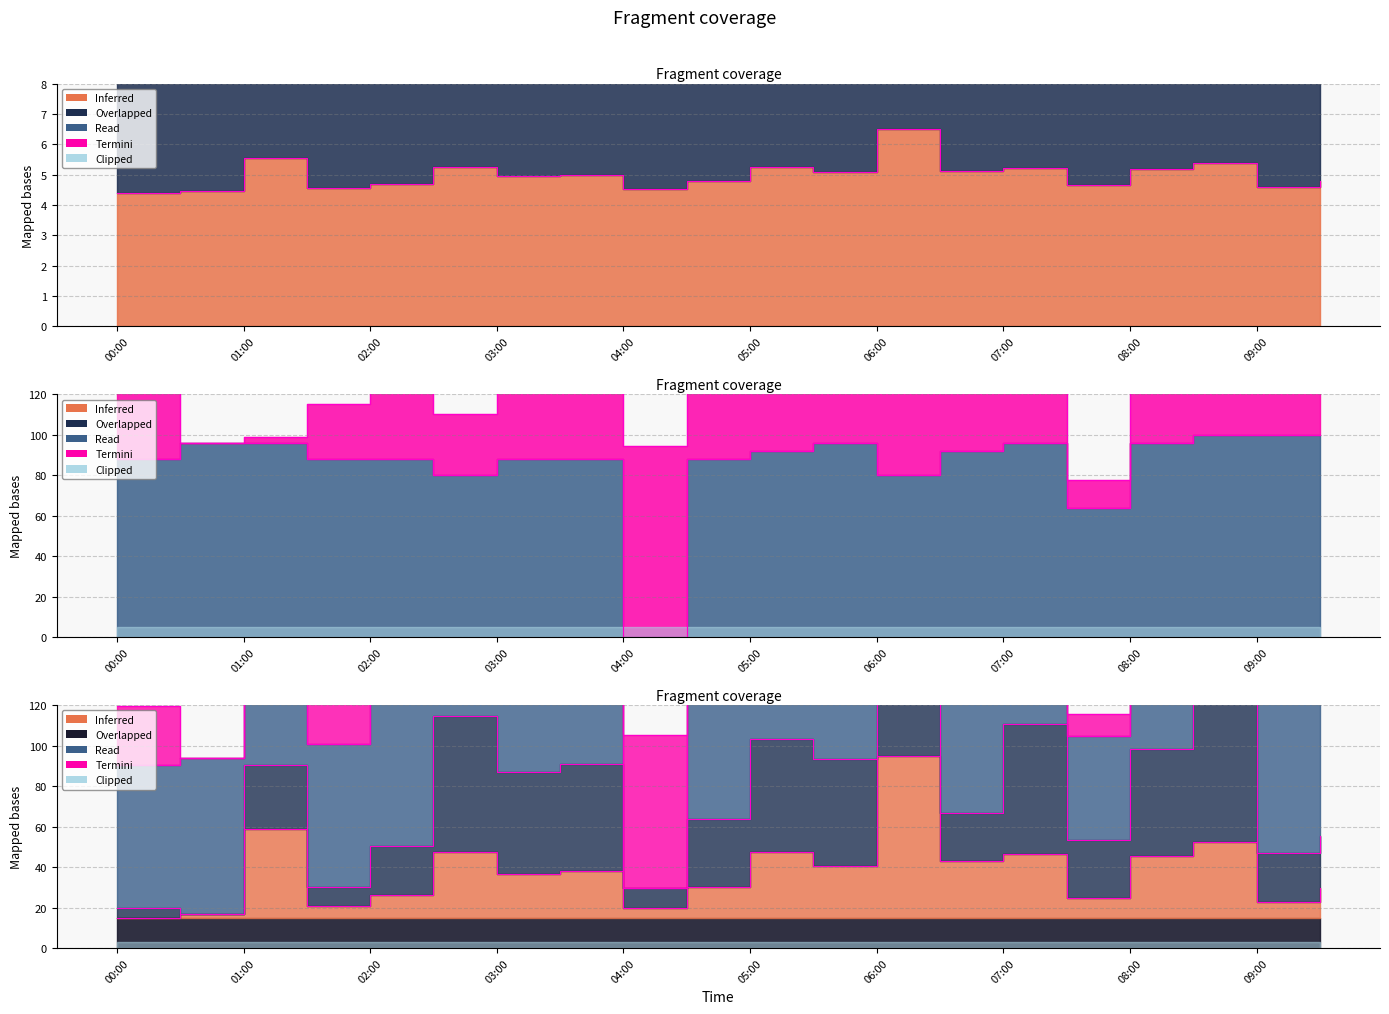

What is the difference between the SDS_P1 values at 01:00 and 05:00?

0.3